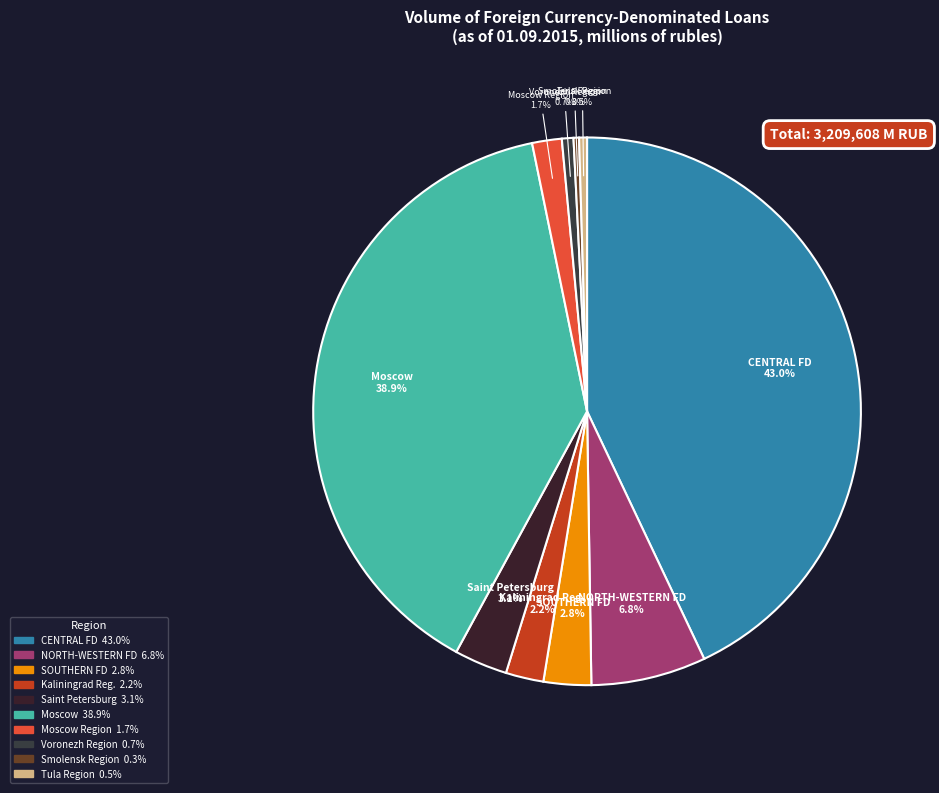

How many slices are in this pie chart?

10